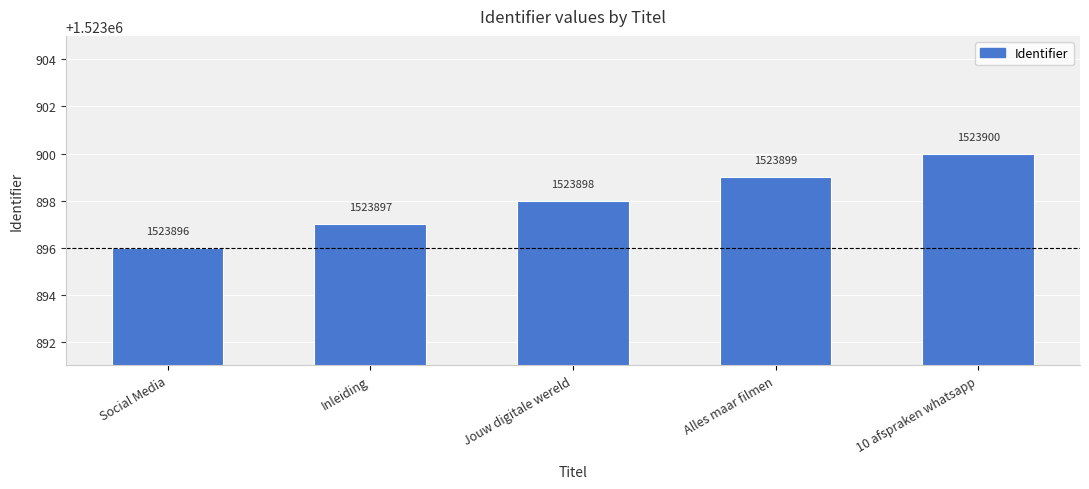

What is the ratio of the value at Alles maar filmen to the value at Jouw digitale wereld?

1.0